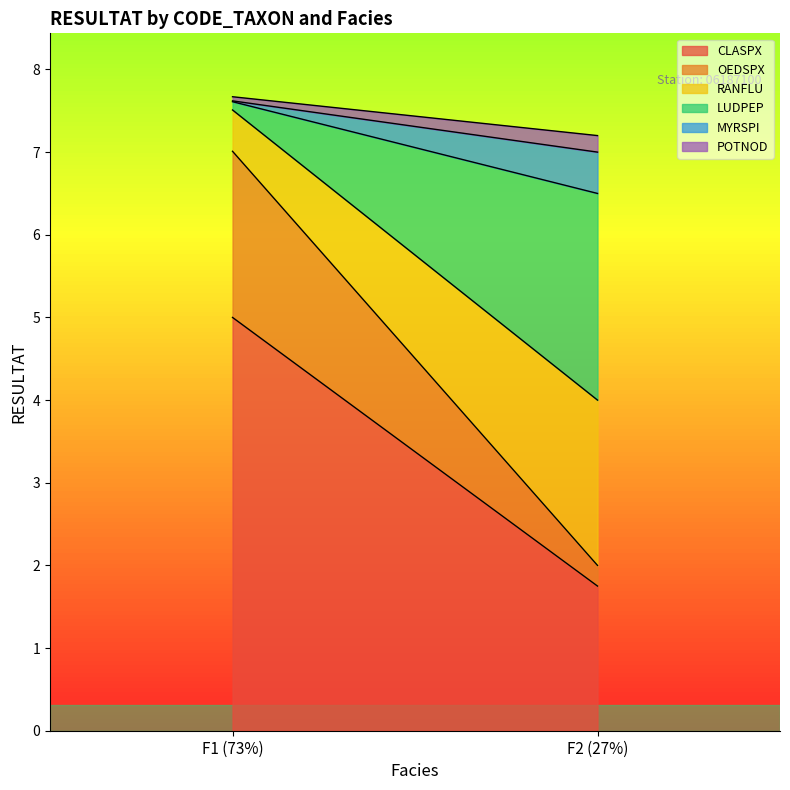

What is the maximum value for CLASPX?

5.0